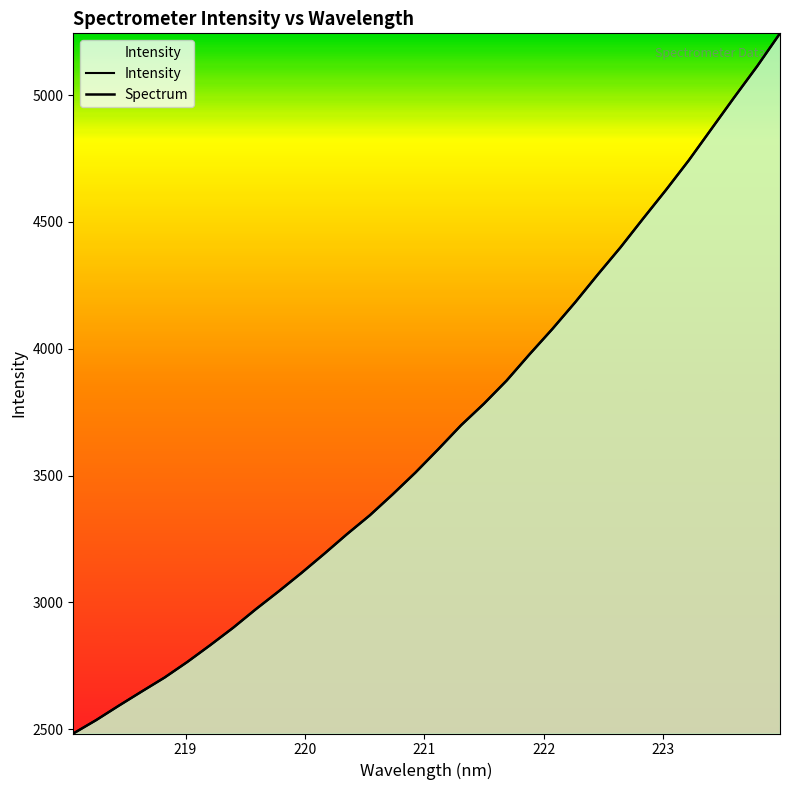

Count the number of data series in this chart.

2